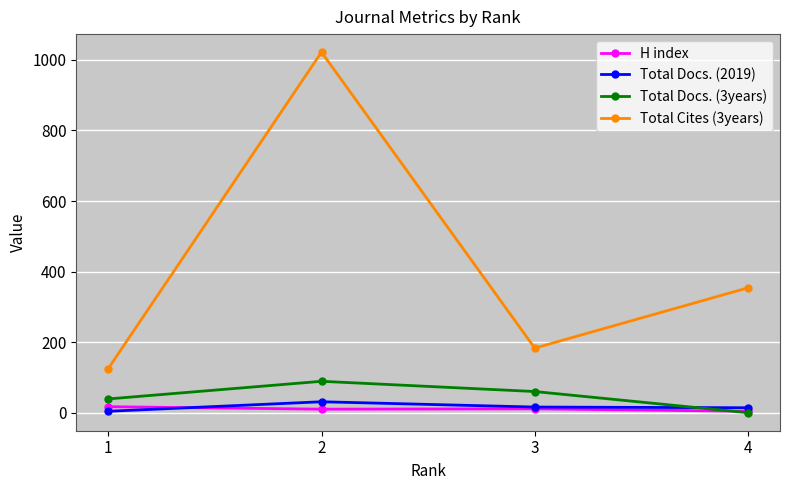

True or false: Total Cites (3years) and Total Docs. (3years) intersect in this chart.

False